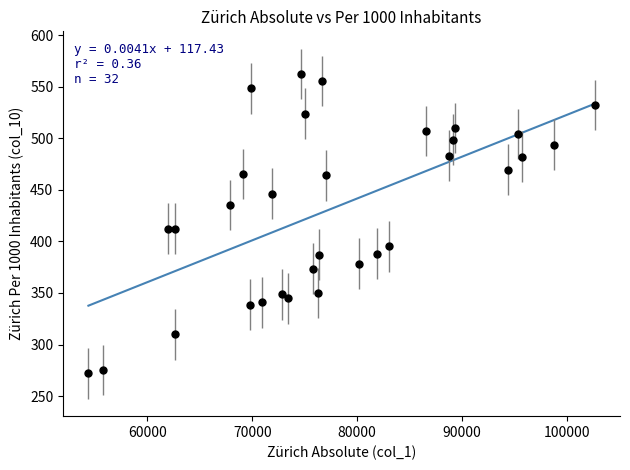

What is the range of X values (max minus min)?

48289.0